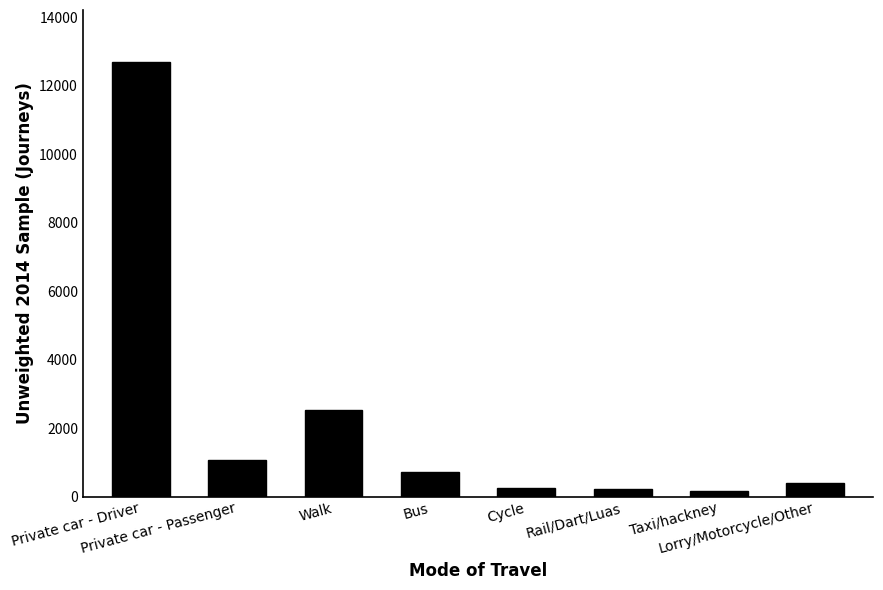

What is the change in value from Walk to Taxi/hackney?

-2371